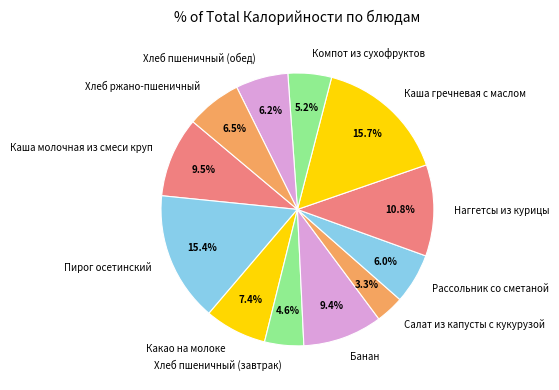

To the nearest percent, what portion does Какао на молоке represent?

7%